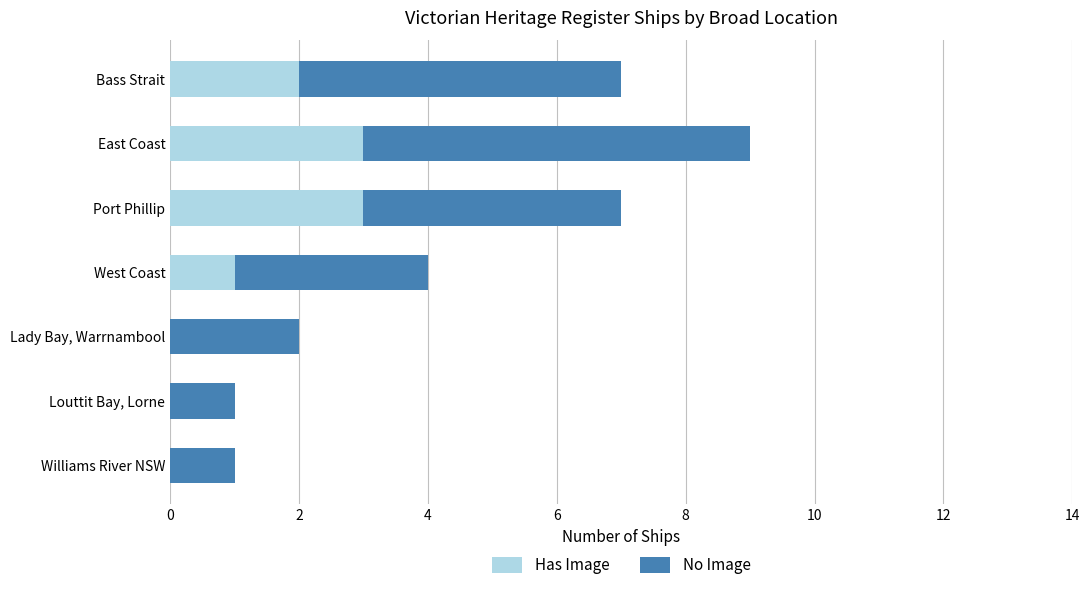

At which category is the sum across all series the highest?

East Coast